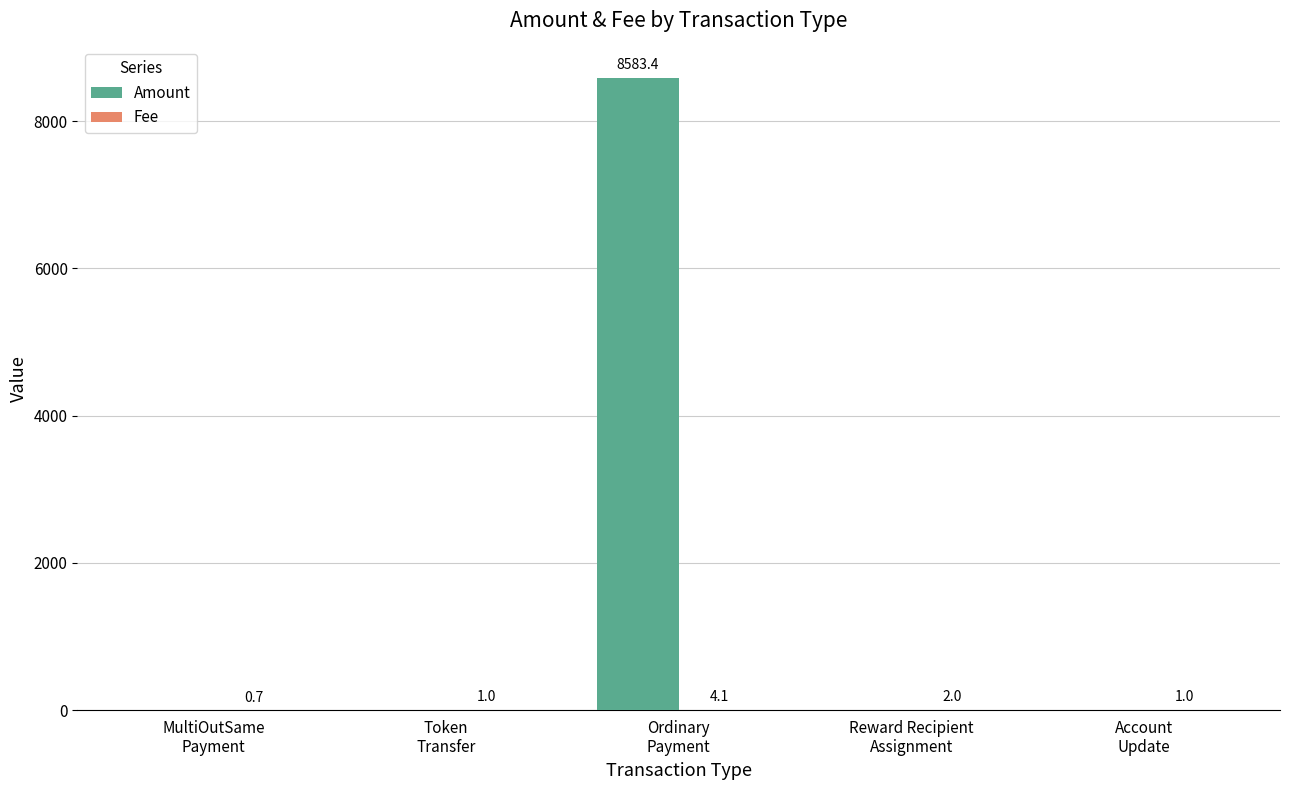

What is the spread (max minus min) of values at Account
Update?

1.0